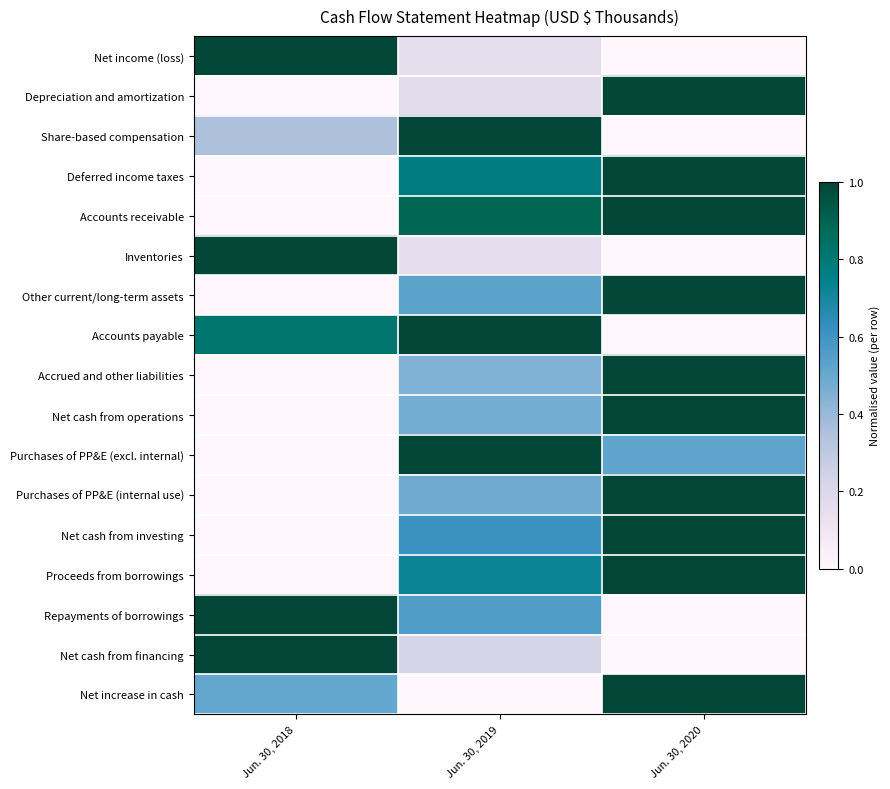

At which category is the sum across all series the highest?

Jun. 30, 2020